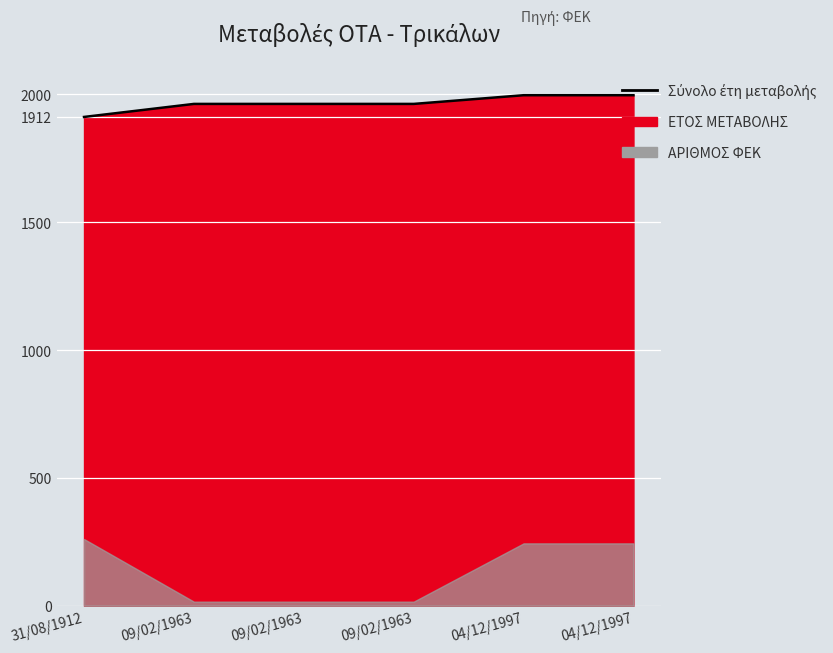

Reading left to right, extract all data points from this chart.

31/08/1912=1912	09/02/1963=1963	09/02/1963=1963	09/02/1963=1963	04/12/1997=1997	04/12/1997=1997